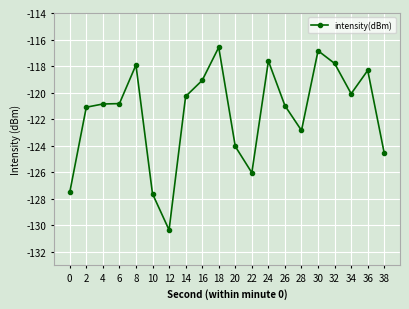

What is the minimum value shown in the chart?

-130.4